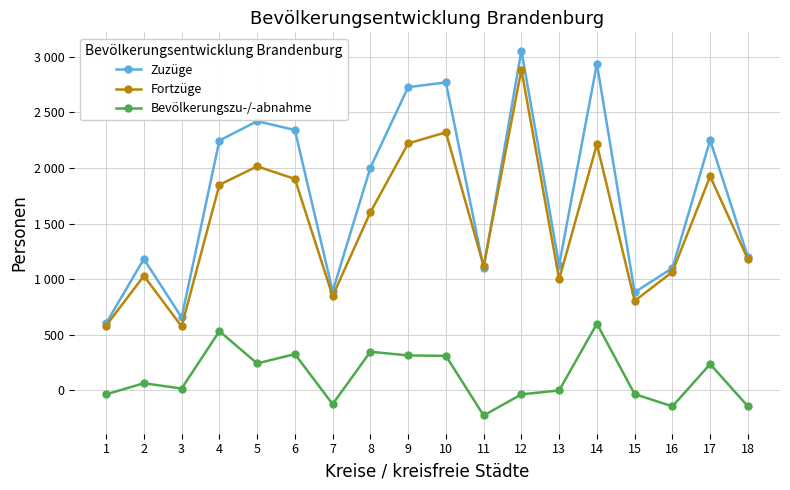

Is the value of Fortzüge at 13 greater than the value of Bevölkerungszu-/-abnahme at 6?

Yes